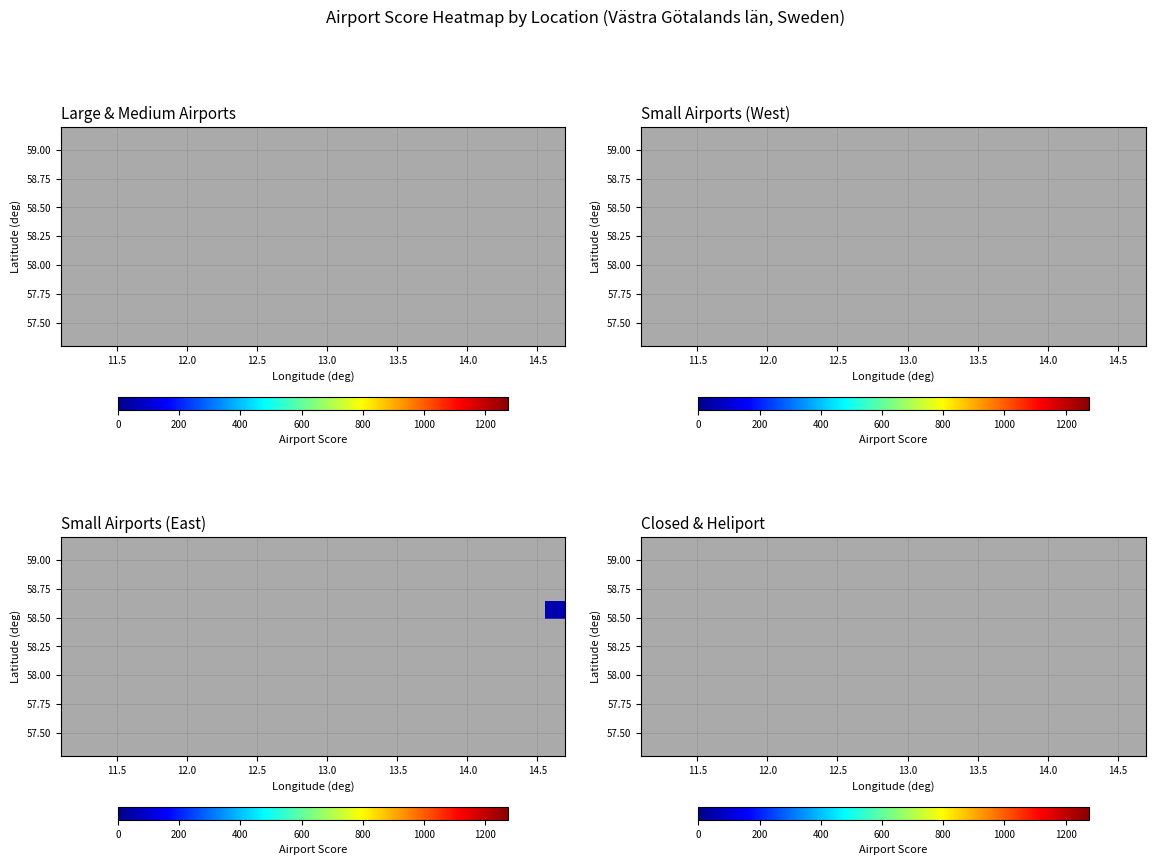

How many categories are shown in the chart?

12